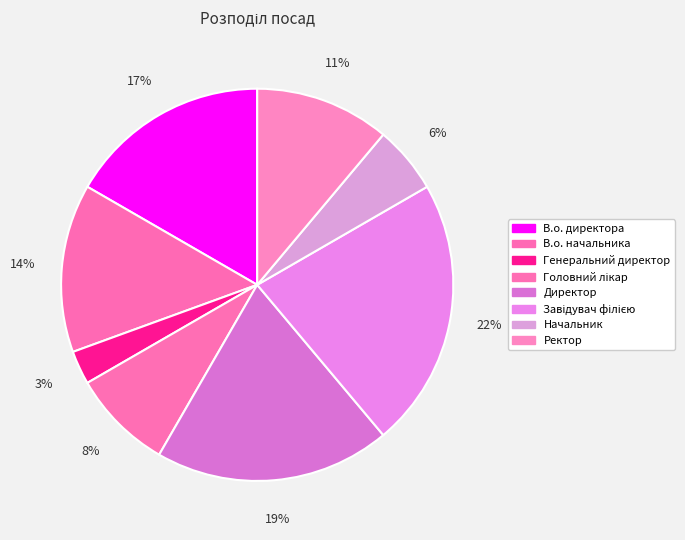

How many slices are in this pie chart?

8